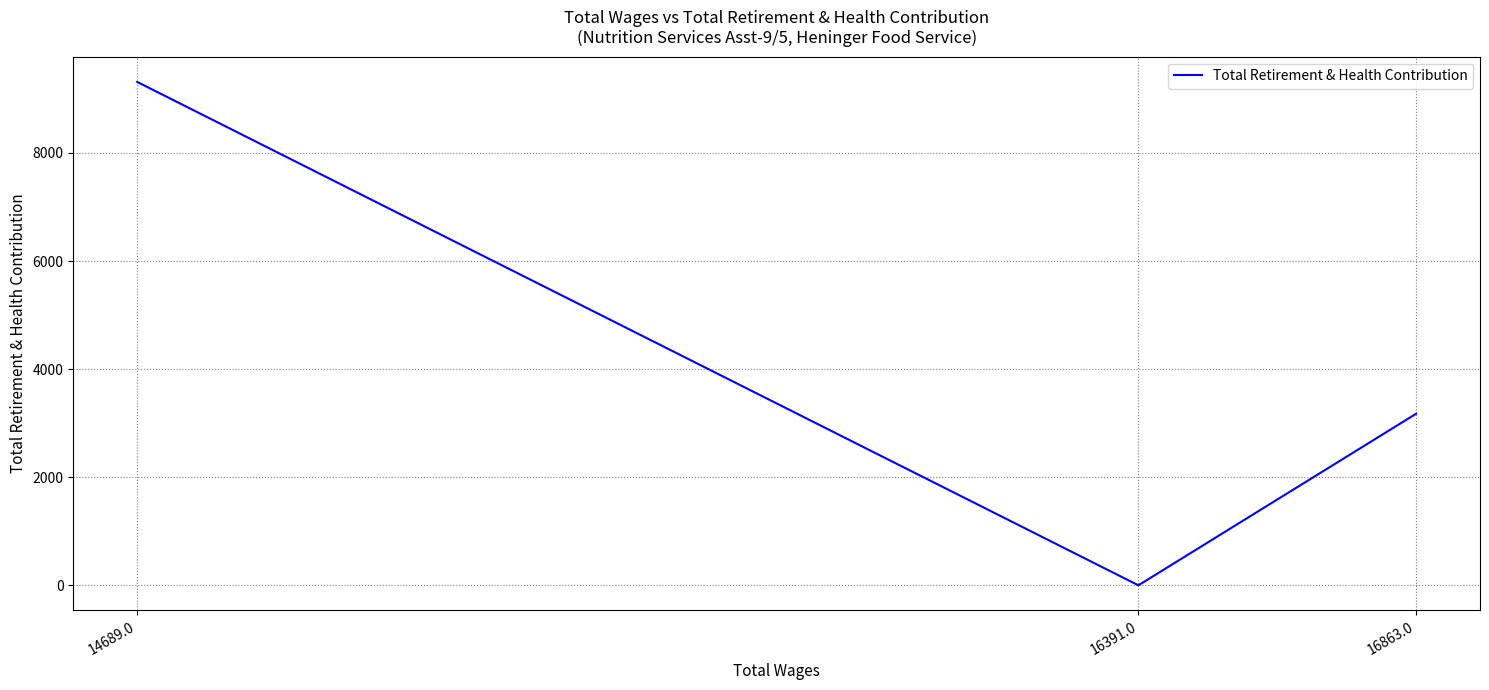

What is the difference between the second highest and minimum values?

3174